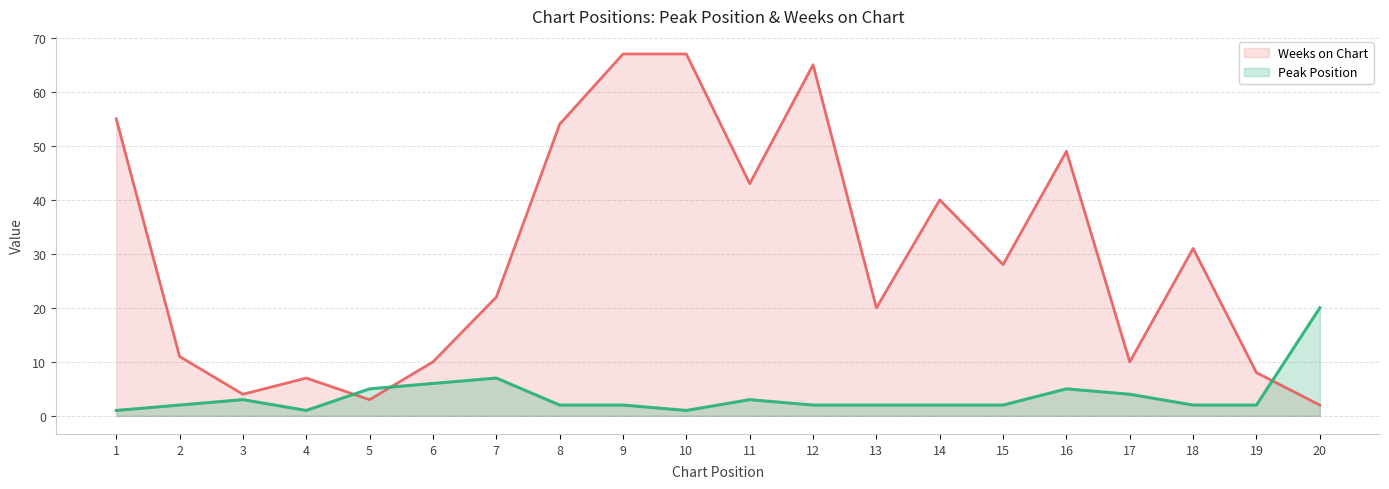

How many data points in Peak Position are above 2?

8